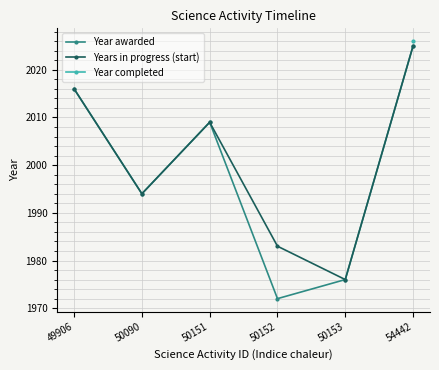

How many values in the Years in progress (start) series are below 2009?

3